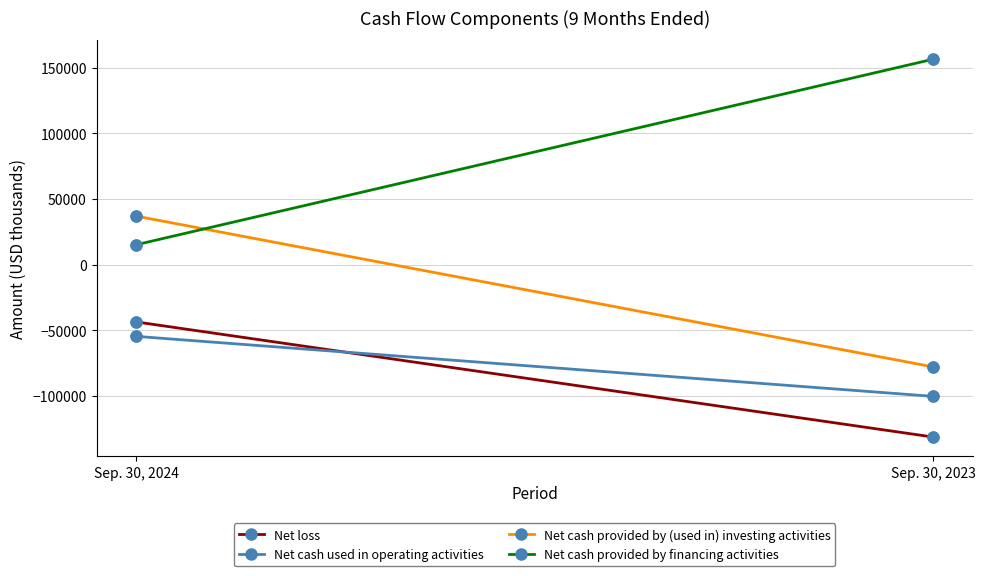

What are all the series names shown in the legend?

Net loss, Net cash used in operating activities, Net cash provided by (used in) investing activities, Net cash provided by financing activities